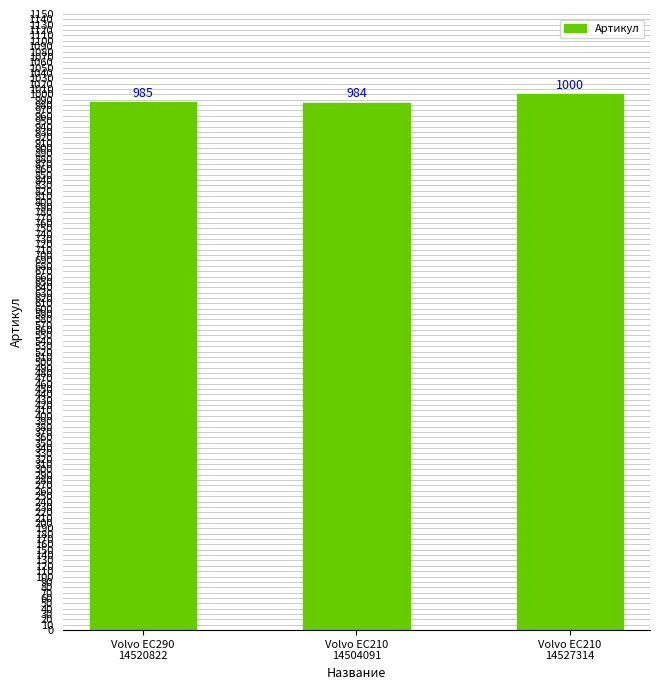

How many bars are there in total?

3